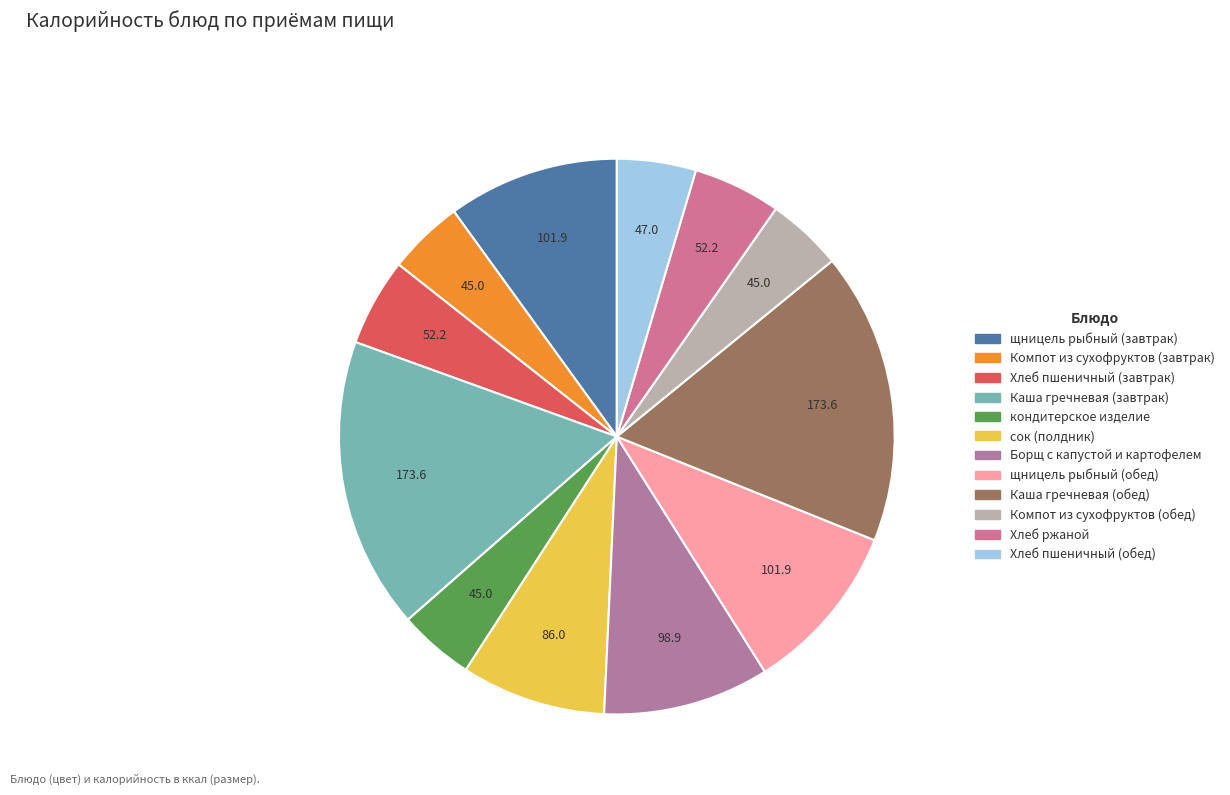

True or false: Хлеб ржаной accounts for 12% of the total.

False